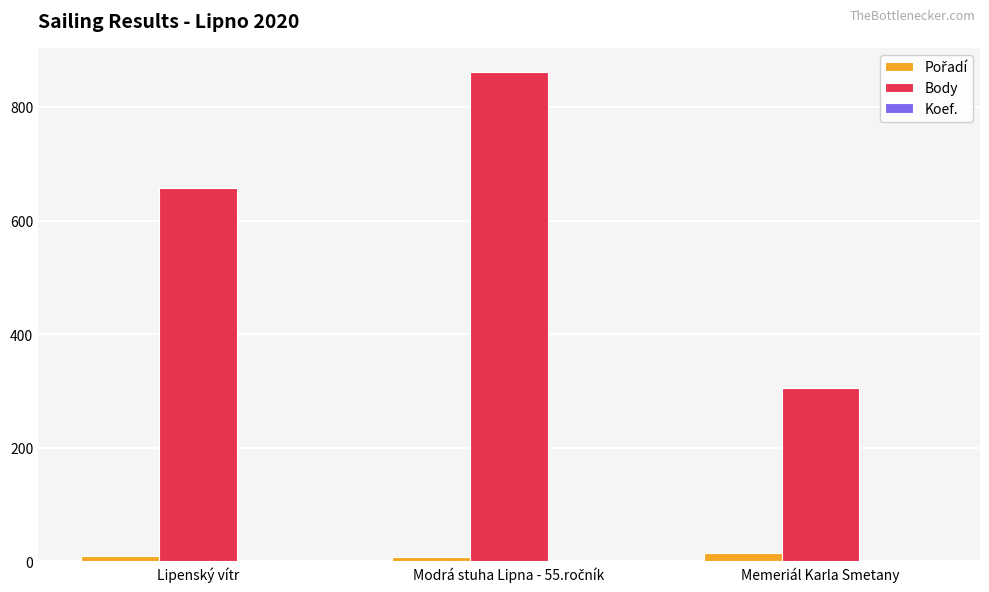

What is the highest value of the Body series?

861